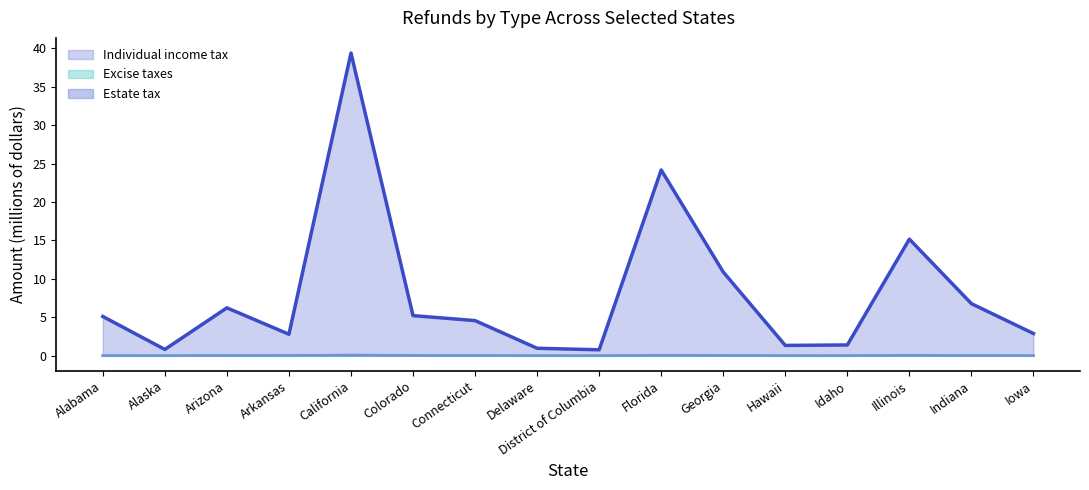

Reading left to right, what are all the values shown in this chart?

Individual income tax: 5.1	0.8	6.2	2.8	39.4	5.2	4.6	1.0	0.8	24.2	10.9	1.3	1.4	15.2	6.8	2.9
Estate tax: 0.0	0.0	0.0	0.1	0.1	0.0	0.0	0.0	0.0	0.1	0.0	0.0	0.0	0.0	0.0	0.0
Excise taxes: 0.0	0.0	0.0	0.0	0.1	0.0	0.0	0.0	0.0	0.0	0.0	0.0	0.0	0.0	0.0	0.0